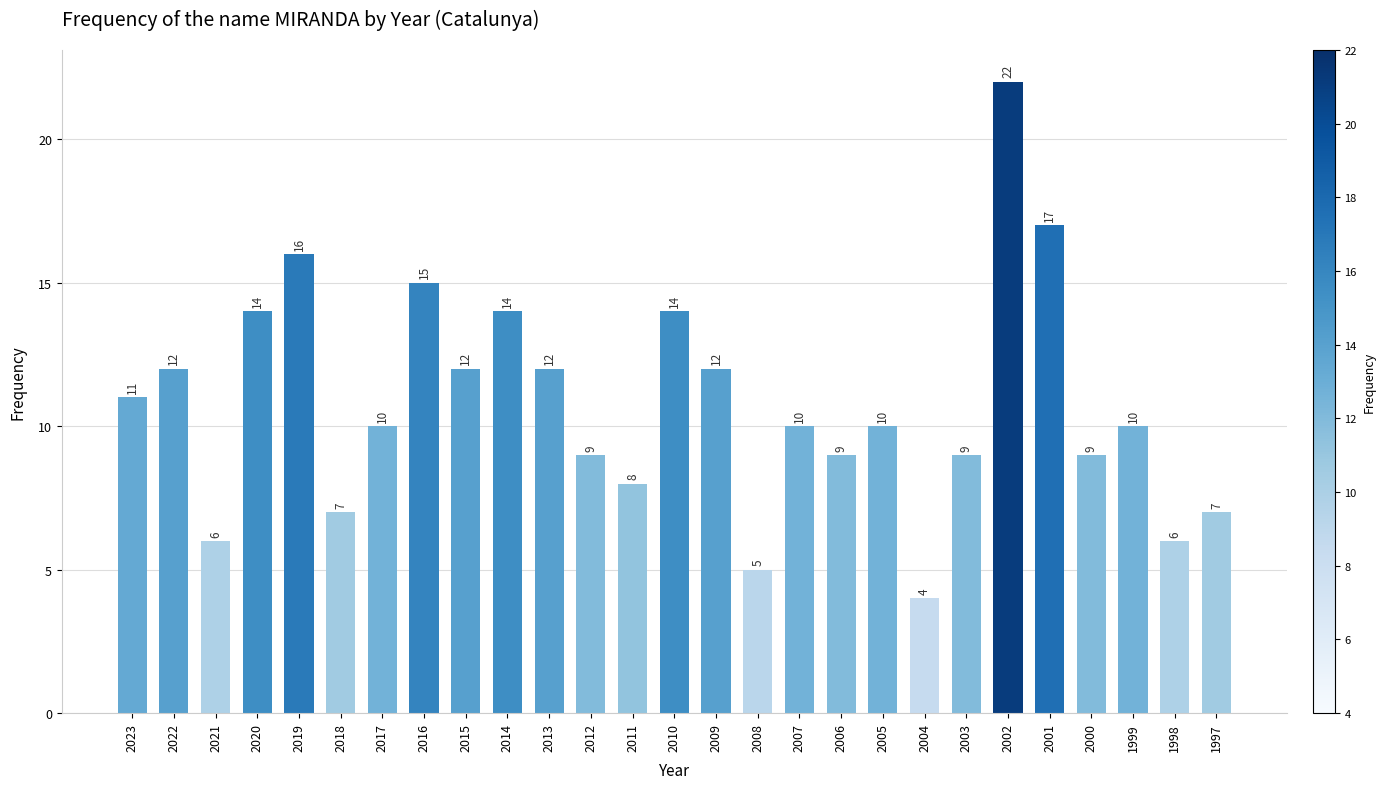

How many series are shown in this chart?

1